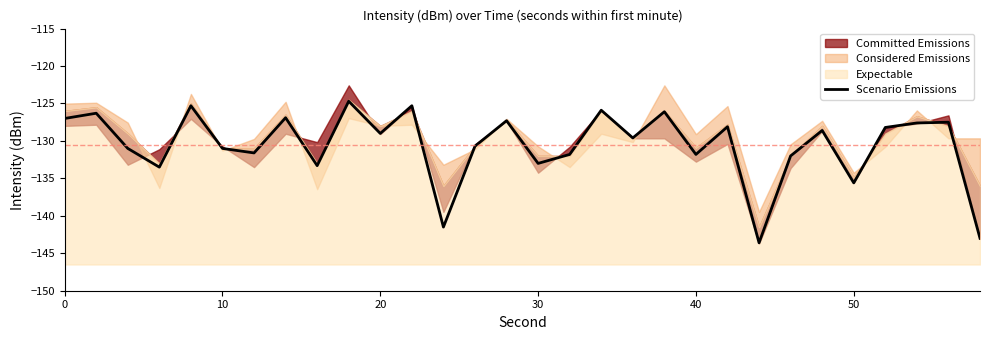

What is the value of the 7th point from the left?

-131.6